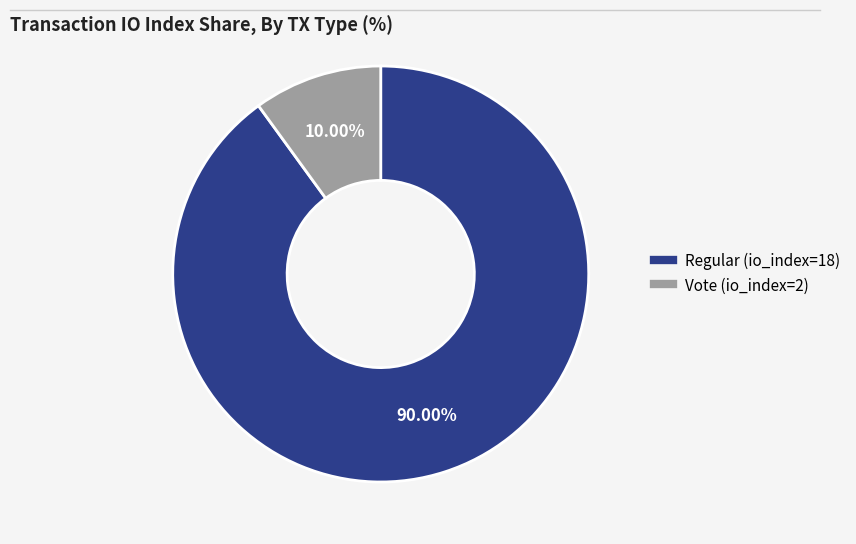

Rank the categories by value from lowest to highest.

Vote (io_index=2), Regular (io_index=18)